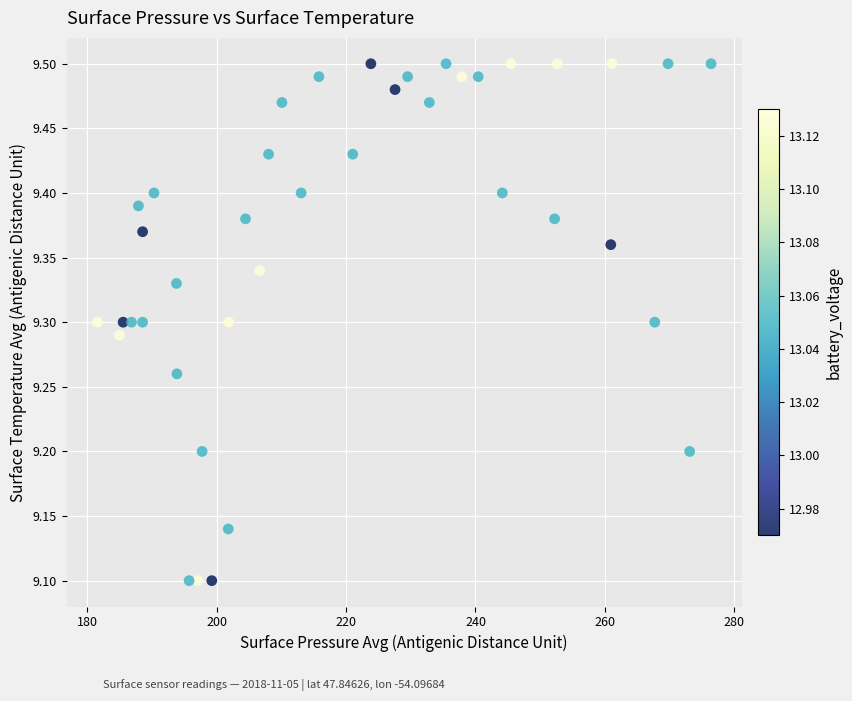

What is the range of Y values (max minus min)?

0.4